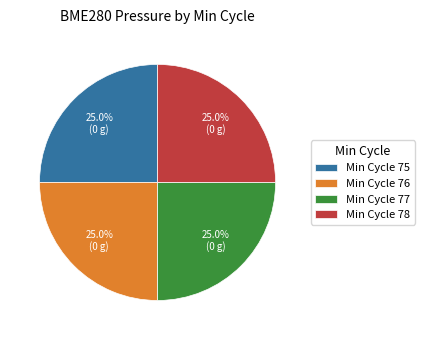

Combined, what portion of the pie is Min Cycle 75 and Min Cycle 78?

50.0%